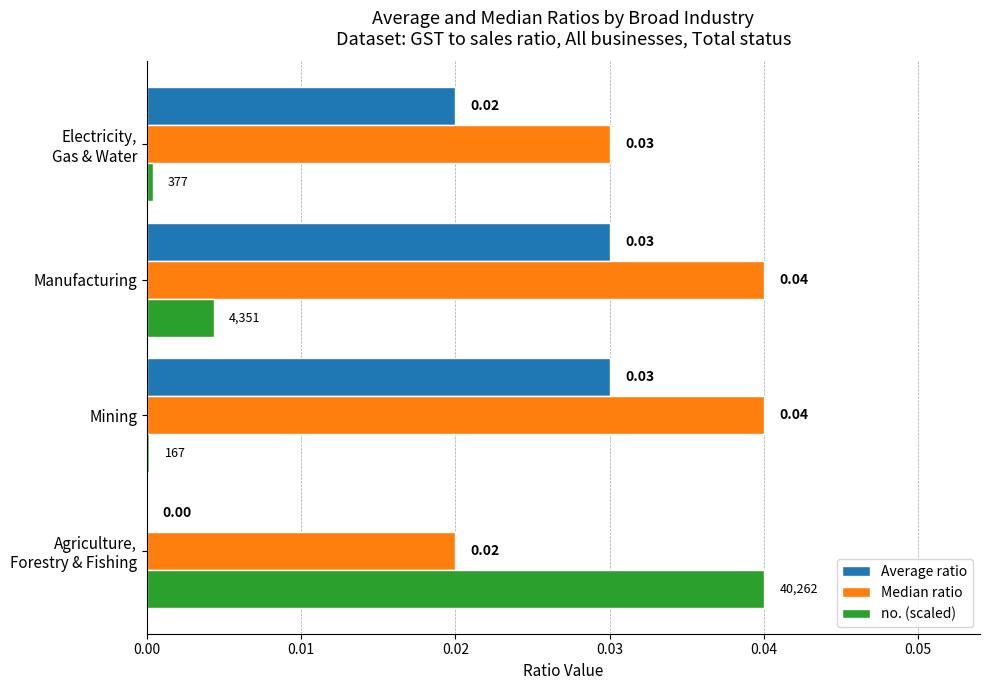

Which series has the largest total across all categories?

Median ratio